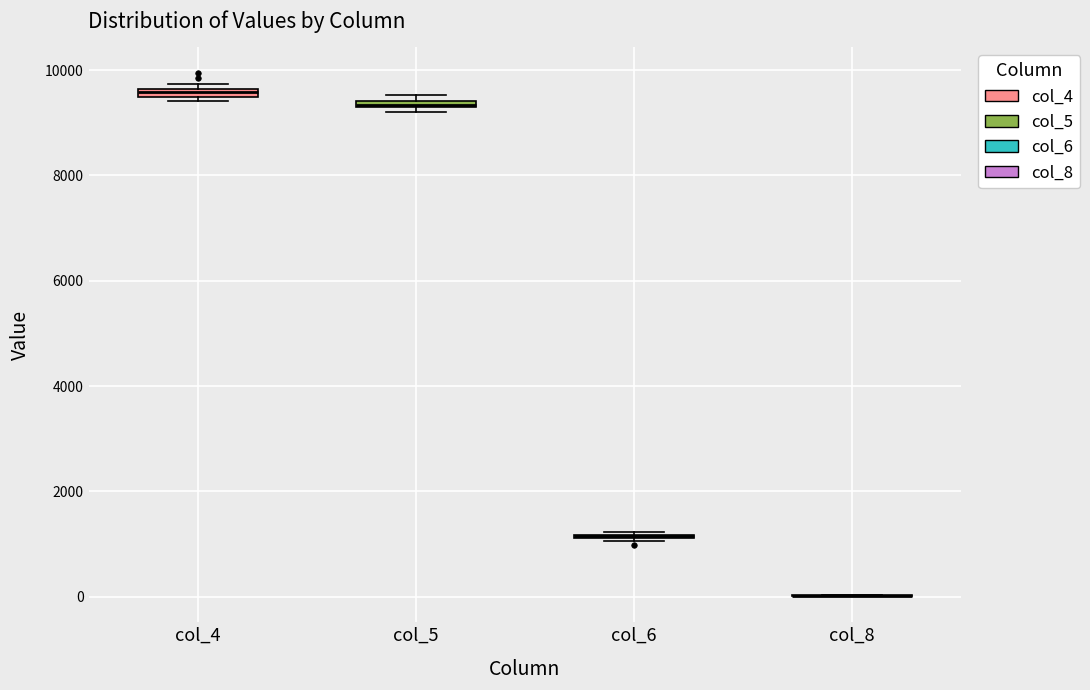

Where is the lower edge of the box for col_5 on the y-axis? The values are not printed on the chart, so give them approximately, as read against the axis.

9200